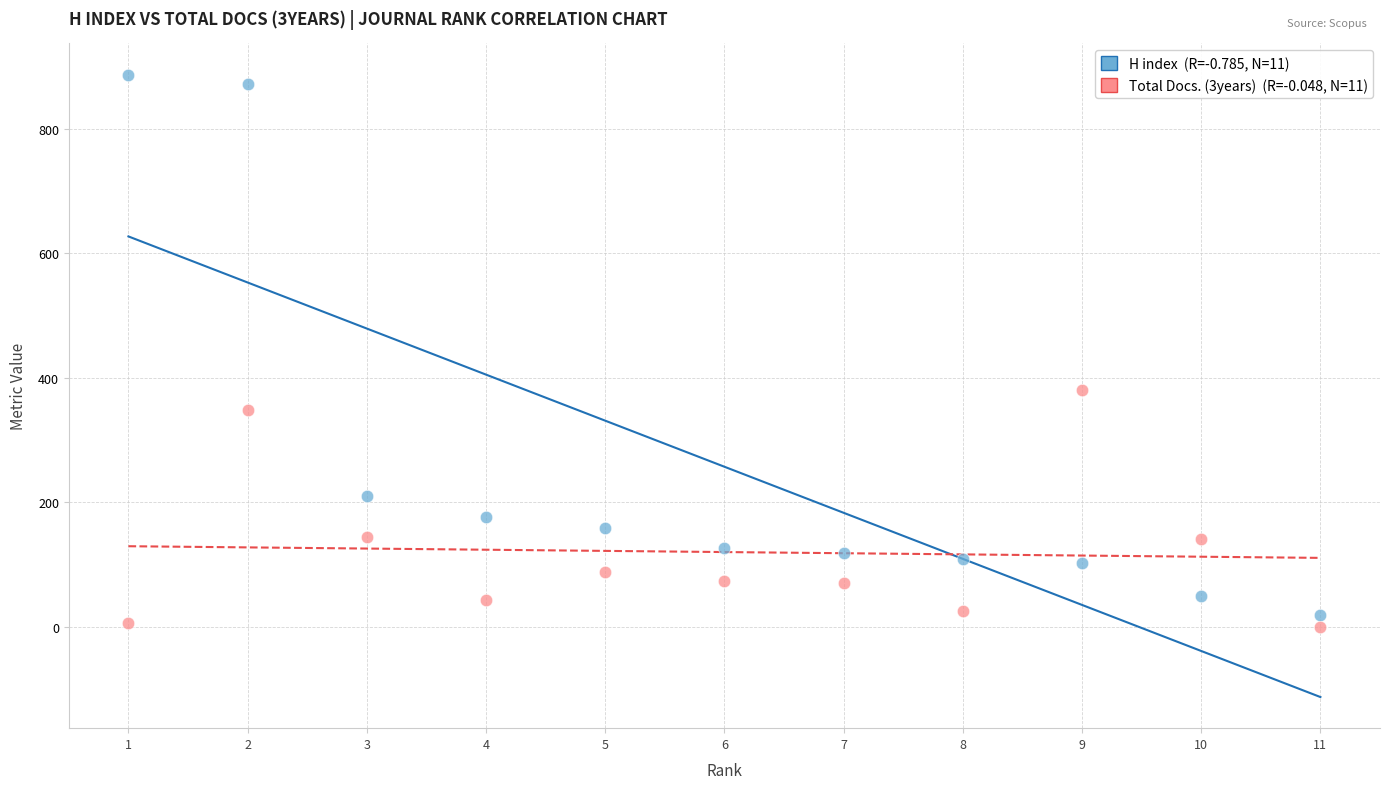

Across all series, what Y value is closest to 443?

380